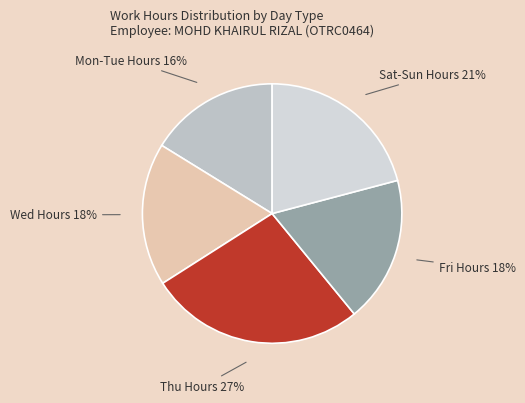

How many segments does this pie chart have?

5